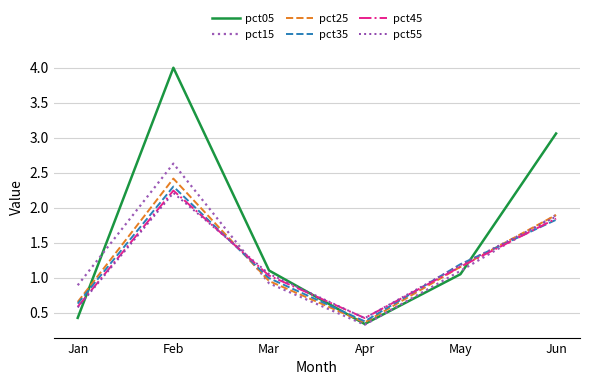

Reading left to right, extract all data points from this chart.

pct05: 0.4	4.0	1.1	0.3	1.0	3.1
pct15: 0.9	2.6	0.9	0.3	1.1	1.9
pct25: 0.7	2.4	0.9	0.4	1.2	1.9
pct35: 0.6	2.3	1.0	0.4	1.2	1.8
pct45: 0.6	2.2	1.0	0.4	1.2	1.8
pct55: 0.6	2.2	1.1	0.4	1.2	1.9